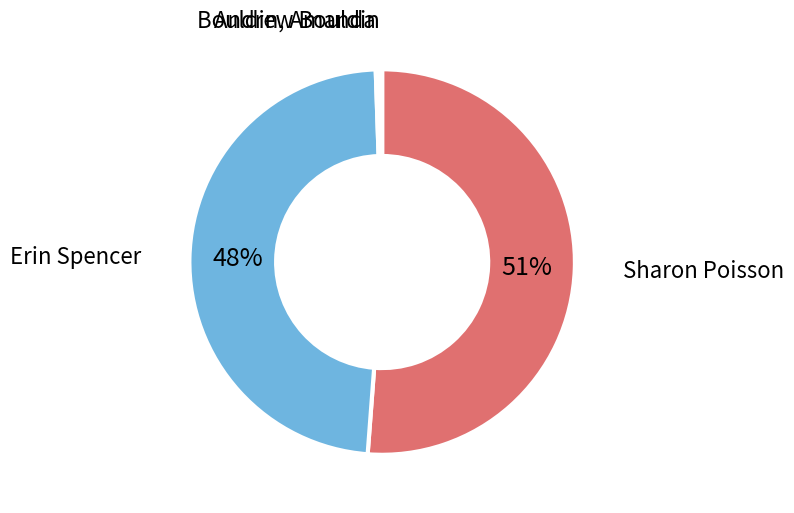

Is there any slice that represents more than half of the pie?

Yes